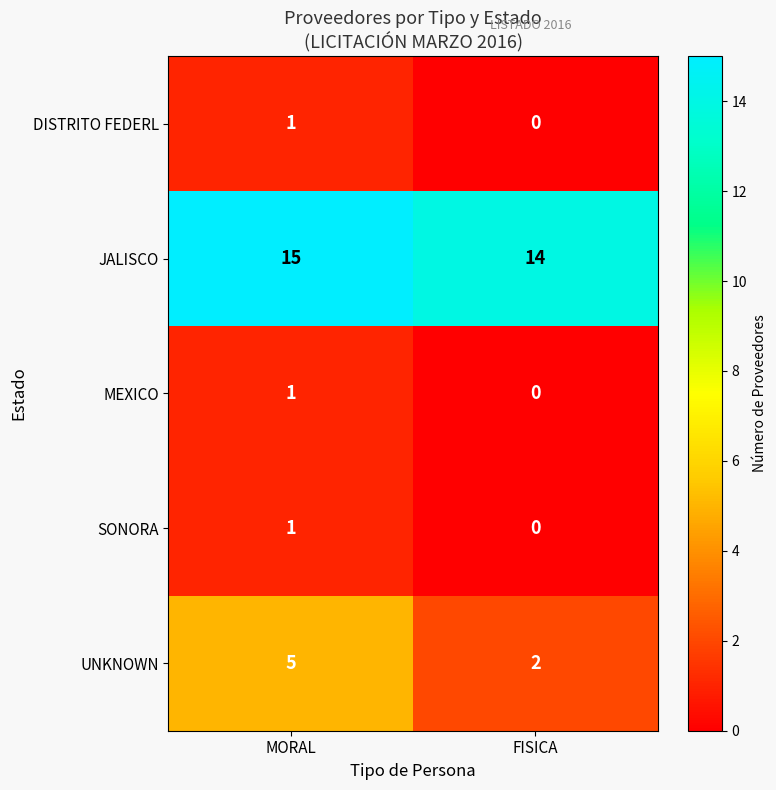

At how many categories does at least one series exceed 8?

2